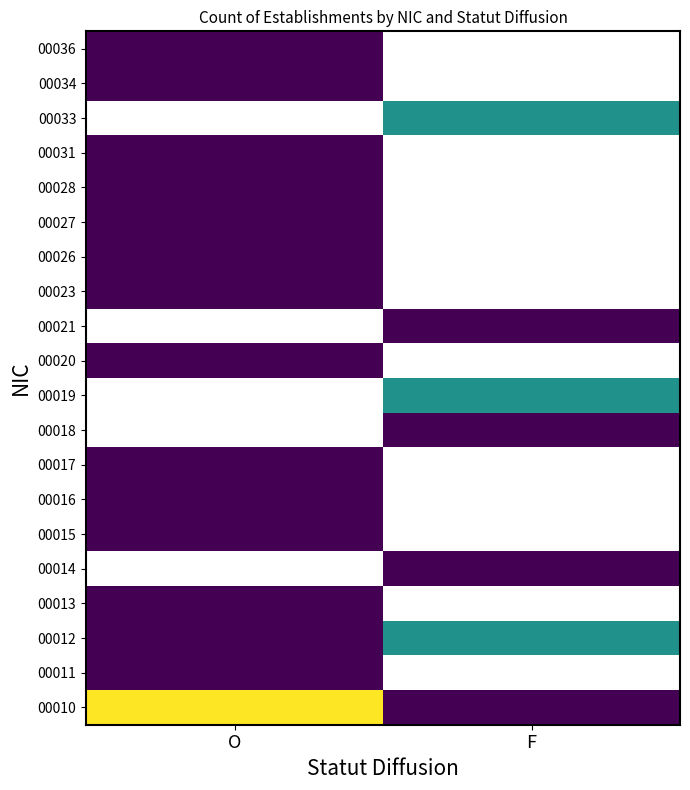

At O, list the series in order from smallest to largest.

00011, 00012, 00013, 00014, 00015, 00016, 00017, 00018, 00019, 00020, 00021, 00023, 00026, 00027, 00028, 00031, 00033, 00034, 00036, 00010